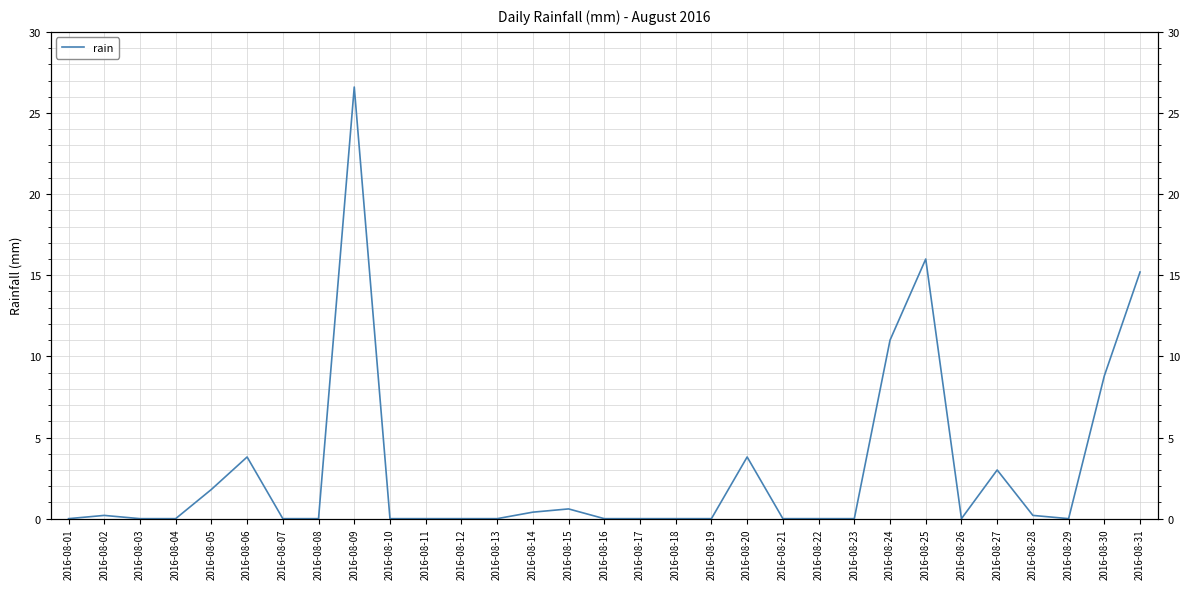

Where is the first local maximum?

2016-08-02